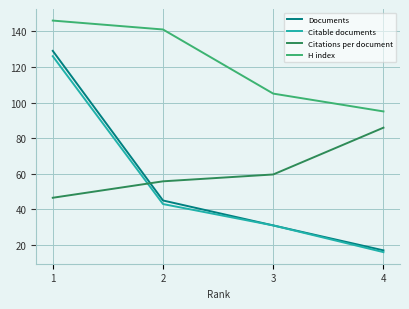

Which category has the highest value in the H index series?

1